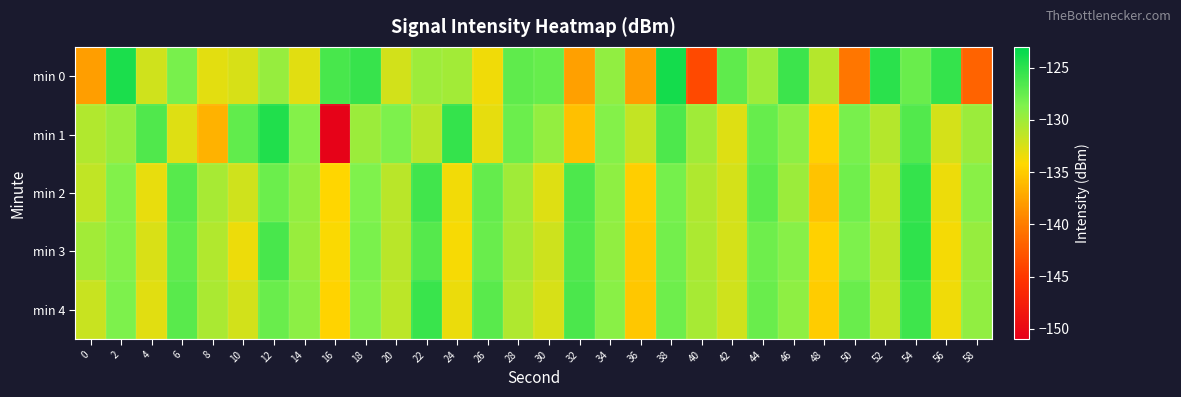

Reading left to right, list all the values displayed in this chart.

min 0: 0=-137.8	2=-124.2	4=-132.1	6=-128.3	8=-133.0	10=-132.4	12=-129.6	14=-132.9	16=-126.3	18=-125.5	20=-132.2	22=-130.0	24=-130.2	26=-133.5	28=-127.3	30=-127.5	32=-137.7	34=-129.4	36=-137.9	38=-123.9	40=-143.8	42=-127.2	44=-130.0	46=-125.7	48=-130.9	50=-140.4	52=-125.0	54=-127.6	56=-125.3	58=-141.9
min 1: 0=-130.8	2=-129.7	4=-126.6	6=-132.8	8=-136.6	10=-127.3	12=-124.5	14=-128.8	16=-150.7	18=-129.8	20=-128.5	22=-131.2	24=-125.3	26=-133.1	28=-127.8	30=-129.5	32=-135.7	34=-128.9	36=-131.6	38=-126.4	40=-130.1	42=-132.8	44=-127.5	46=-129.2	48=-134.6	50=-128.3	52=-130.9	54=-126.7	56=-132.4	58=-129.8
min 2: 0=-131.5	2=-128.7	4=-133.2	6=-126.9	8=-130.4	10=-132.1	12=-127.8	14=-129.5	16=-134.3	18=-128.6	20=-131.2	22=-125.9	24=-133.7	26=-127.4	28=-130.1	30=-132.8	32=-126.5	34=-129.3	36=-134.9	38=-128.2	40=-130.7	42=-132.4	44=-127.1	46=-129.8	48=-135.5	50=-128.0	52=-131.7	54=-125.4	56=-133.4	58=-129.1
min 3: 0=-130.2	2=-128.9	4=-132.6	6=-127.3	8=-130.8	10=-133.5	12=-126.2	14=-129.7	16=-134.0	18=-128.4	20=-131.1	22=-126.8	24=-133.9	26=-127.6	28=-130.3	30=-132.0	32=-126.7	34=-129.4	36=-135.1	38=-128.1	40=-130.6	42=-132.3	44=-127.9	46=-129.0	48=-134.7	50=-128.5	52=-131.4	54=-125.1	56=-133.8	58=-129.6
min 4: 0=-131.8	2=-128.5	4=-132.9	6=-127.0	8=-130.5	10=-132.2	12=-127.7	14=-129.2	16=-134.5	18=-128.7	20=-131.3	22=-125.6	24=-133.3	26=-127.0	28=-130.7	30=-132.5	32=-126.3	34=-129.1	36=-135.3	38=-127.9	40=-130.4	42=-132.1	44=-127.6	46=-129.3	48=-135.0	50=-127.7	52=-131.6	54=-125.8	56=-133.6	58=-129.4